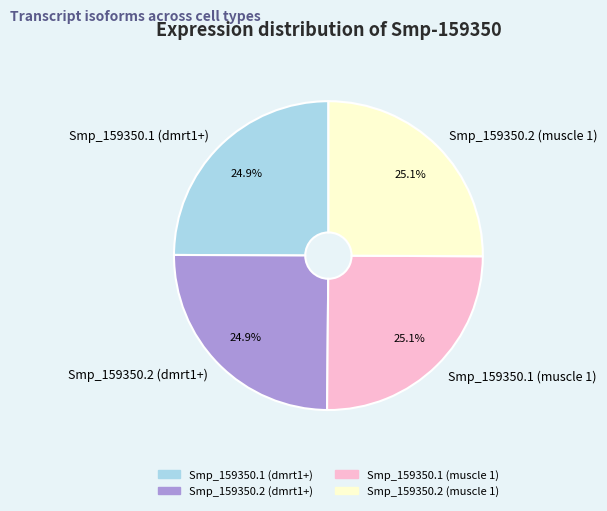

Is Smp_159350.2 (muscle 1) the majority of the pie?

No